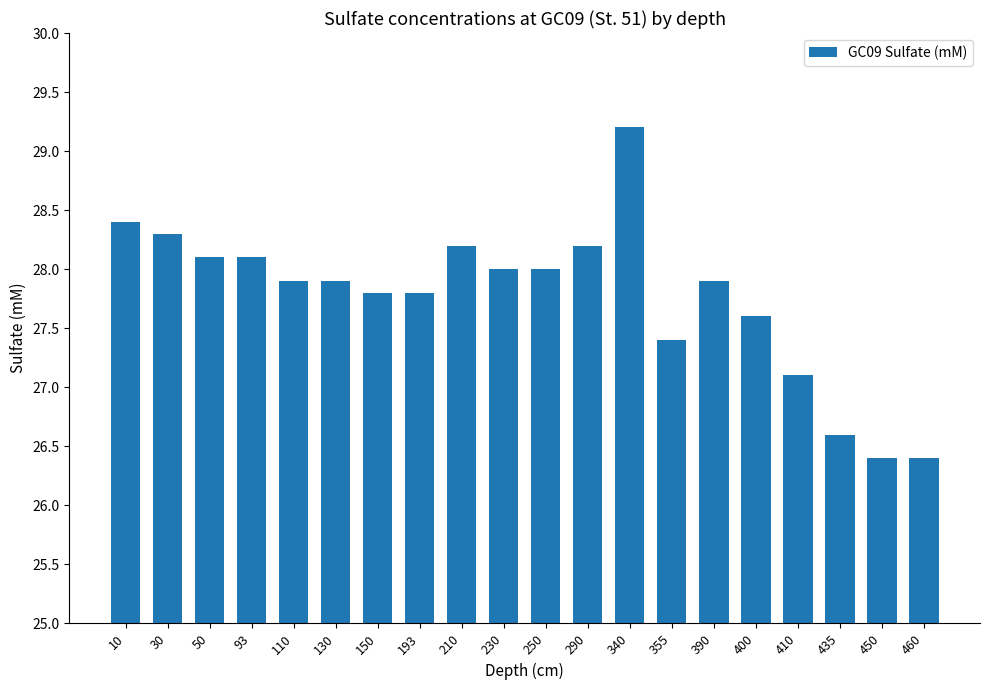

The value at 93 is 13.0. True or false?

False